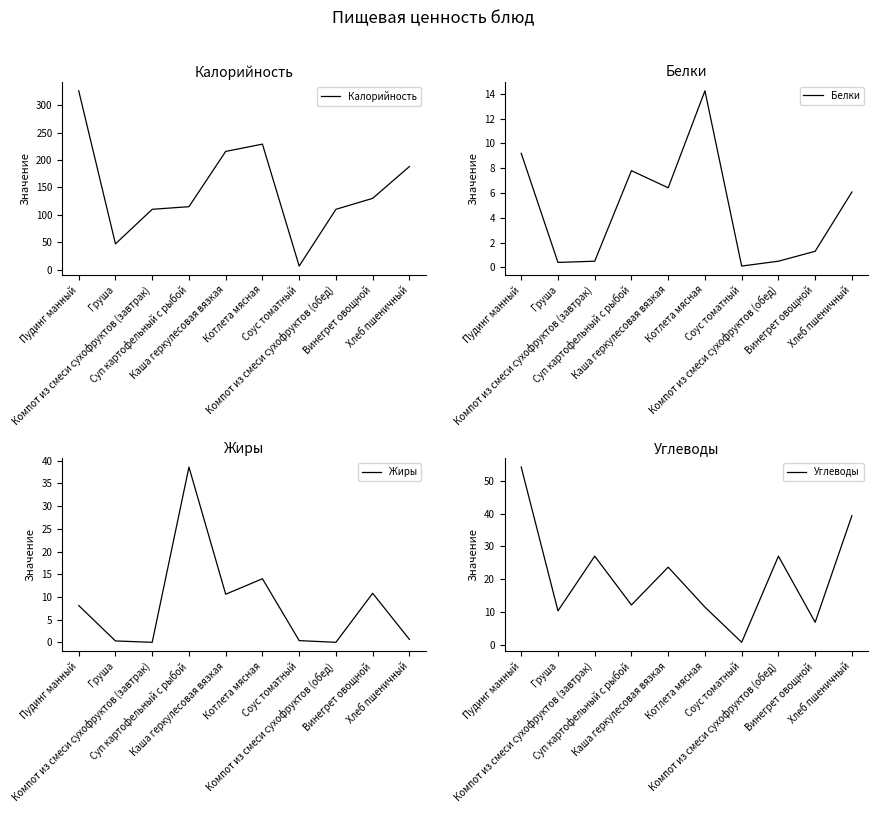

What is the average value of the Углеводы series?

21.3